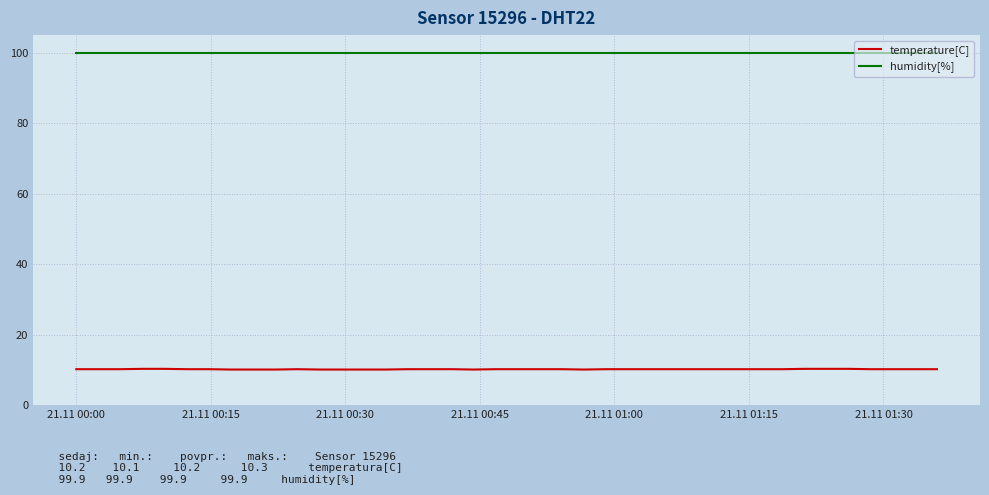

Which series has the largest total across all categories?

humidity[%]